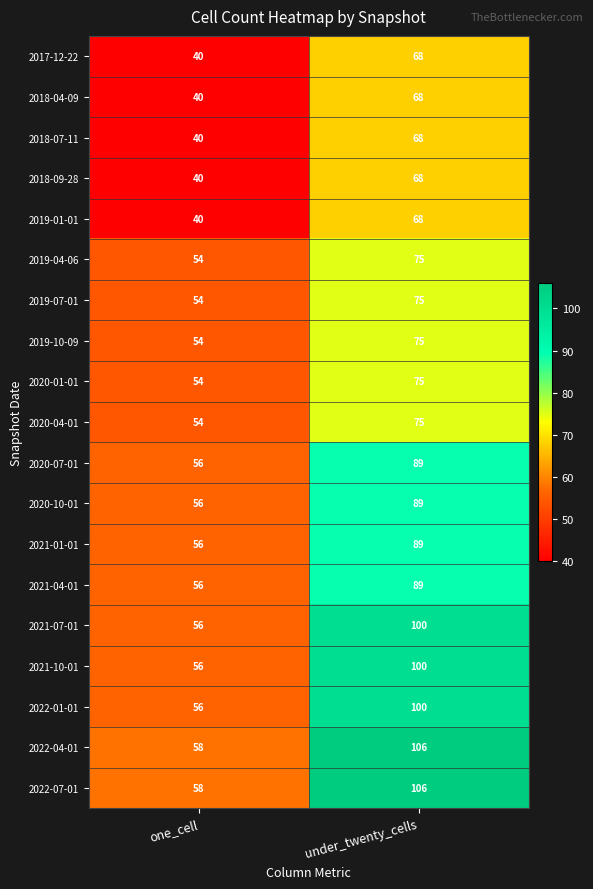

What is the difference between the highest and lowest values at one_cell?

18